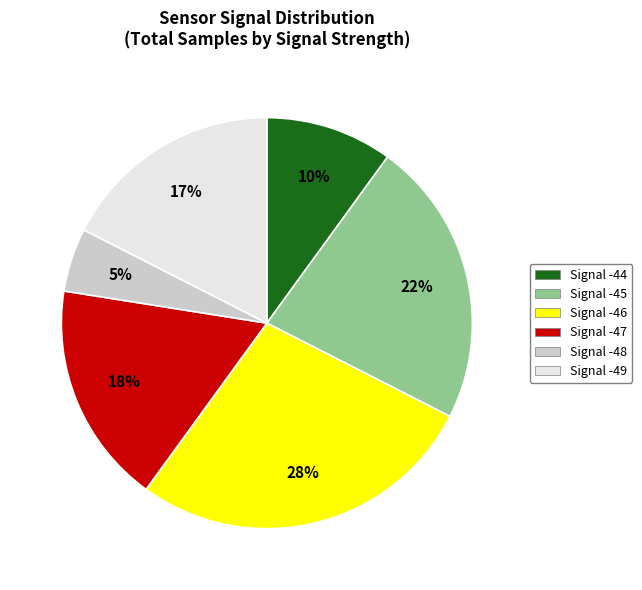

How many segments does this pie chart have?

6